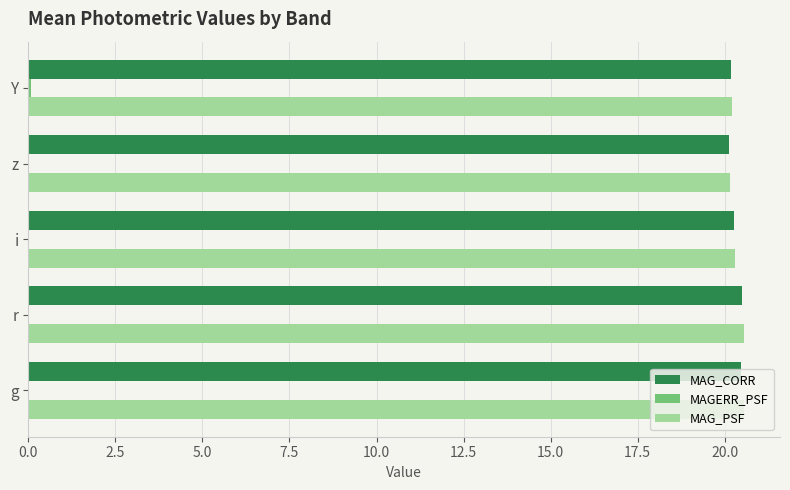

The MAG_PSF series shows 20.5 at r. True or false?

True